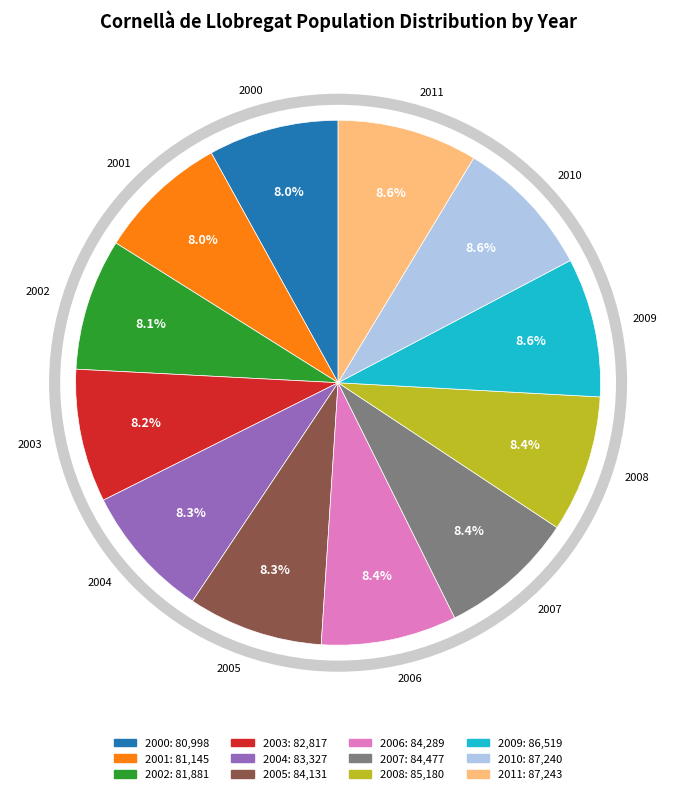

To the nearest percent, what is the combined percentage of 2004 and 2006?

17%